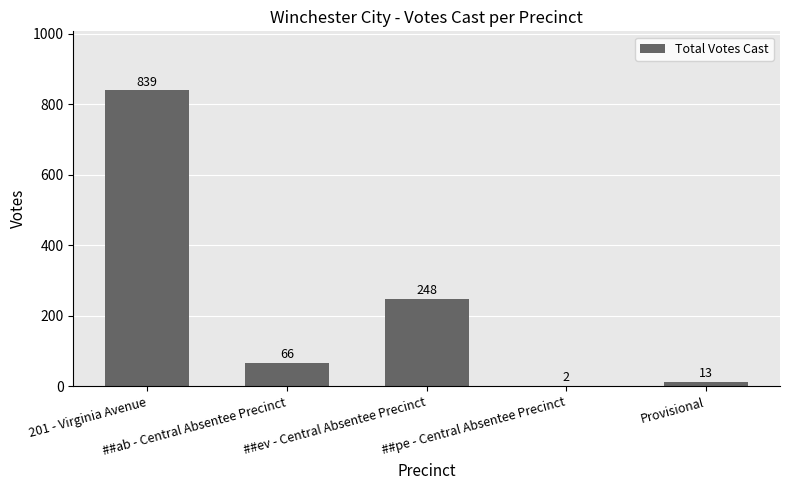

How many distinct data groups are displayed?

1